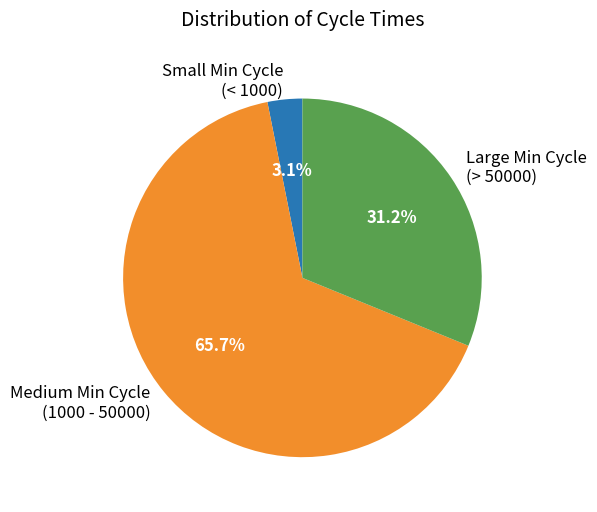

Which category has the smallest portion of the pie?

Small Min Cycle (< 1000)